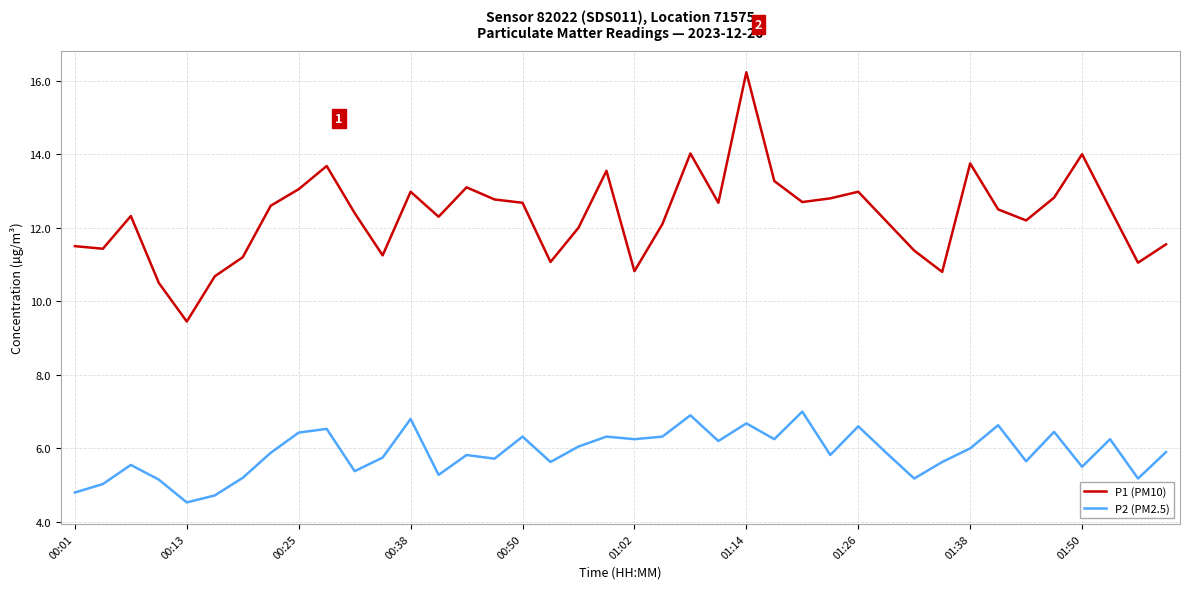

Which series has the largest range (max minus min)?

P1 (PM10)